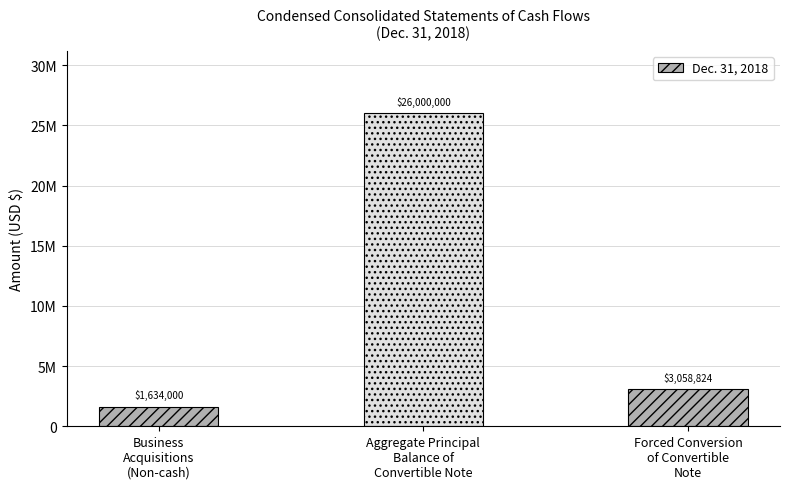

The value at Aggregate Principal
Balance of
Convertible Note is 44320367. True or false?

False